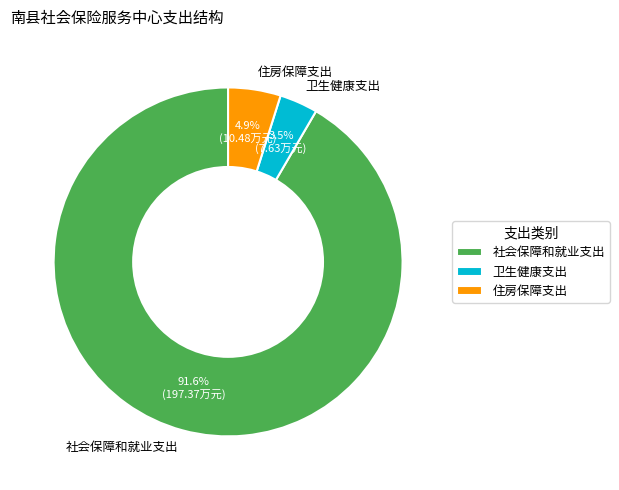

What percentage do 卫生健康支出 and 住房保障支出 together represent?

8.4%